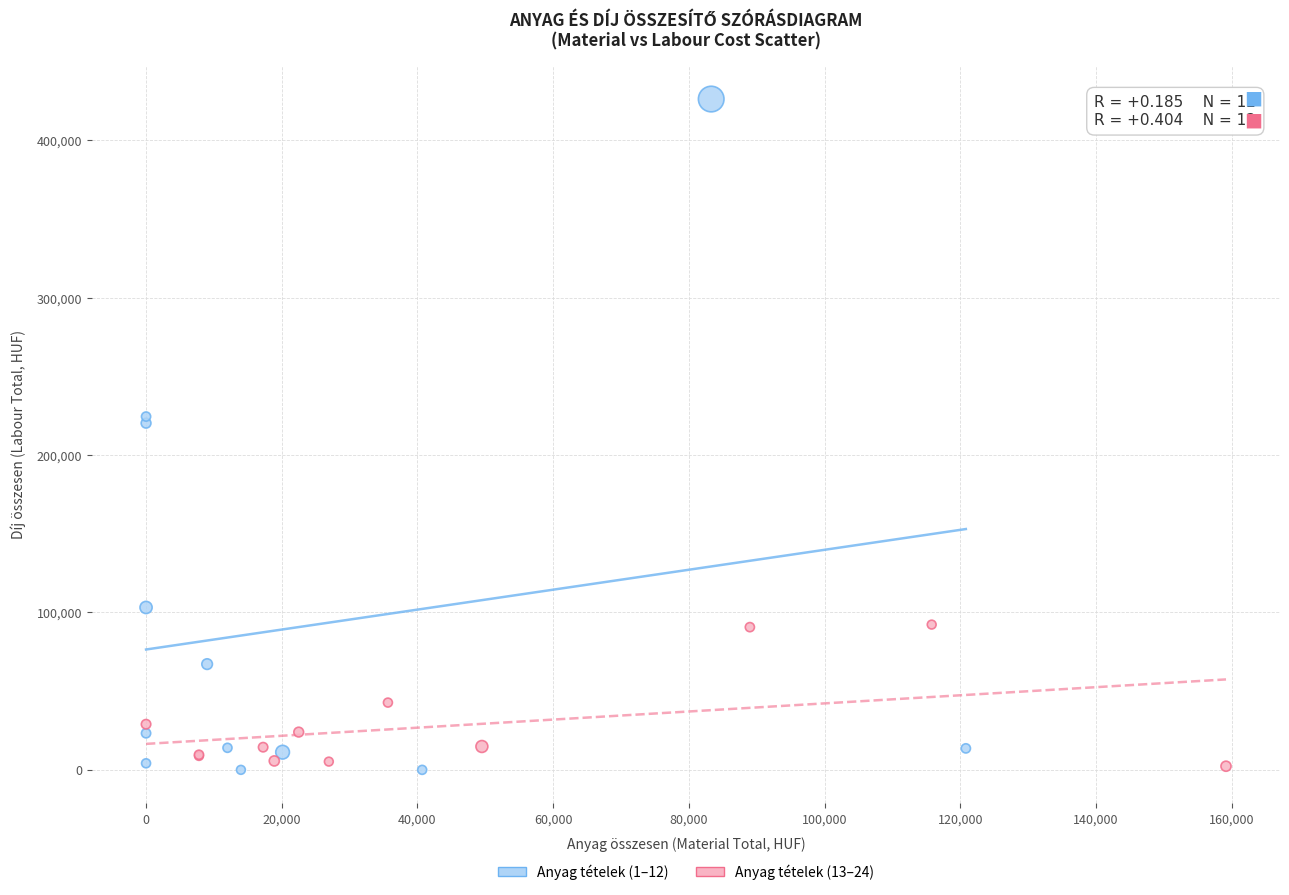

Which series contains the highest Y value?

Anyag tételek (1–12)